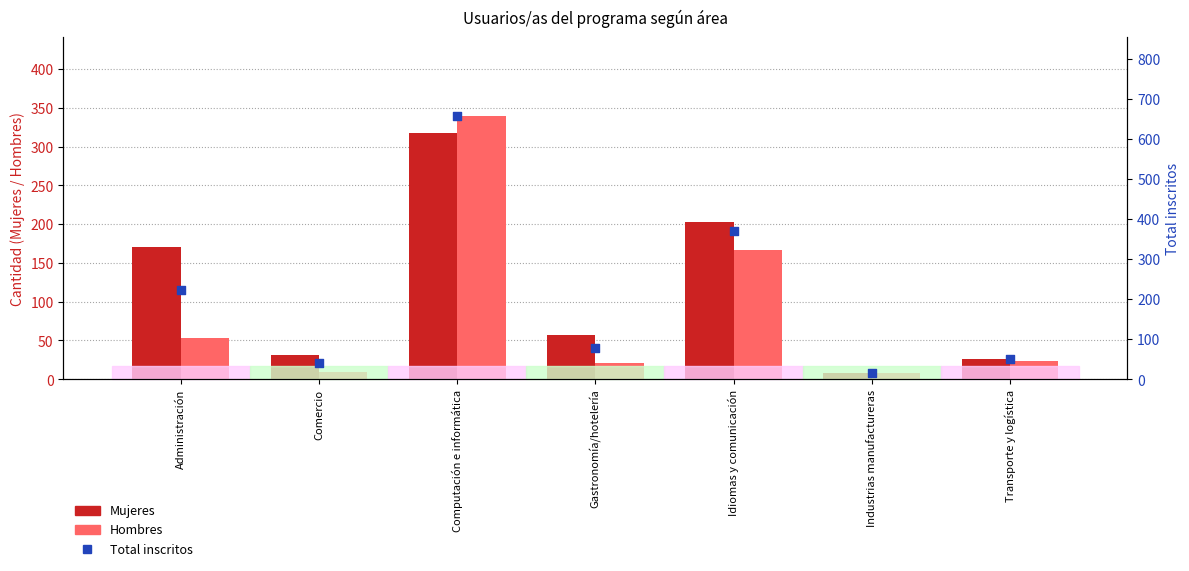

Which series contains the lowest Y value?

Mujeres